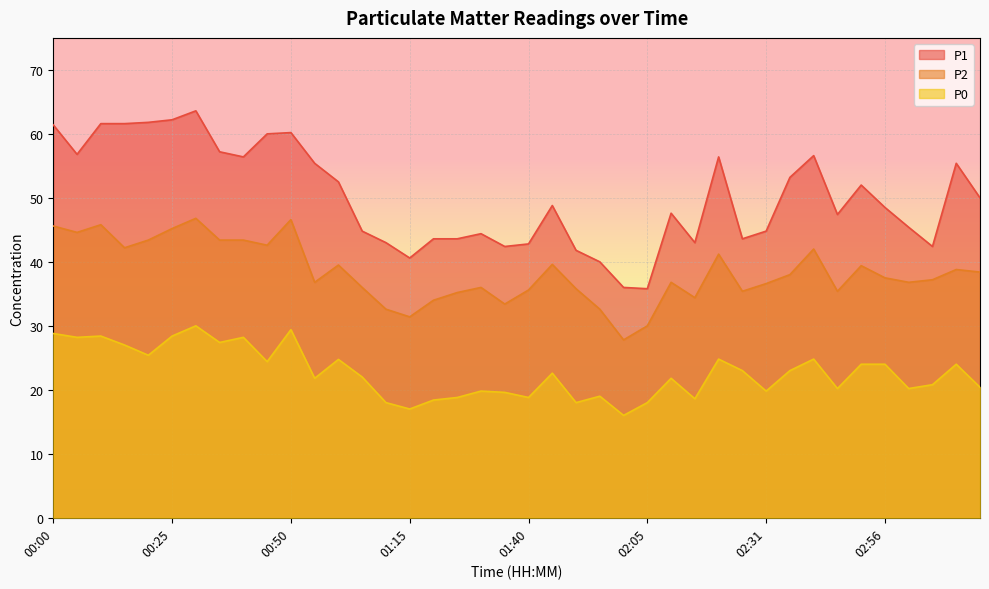

What is the average value of the P2 series?

38.3